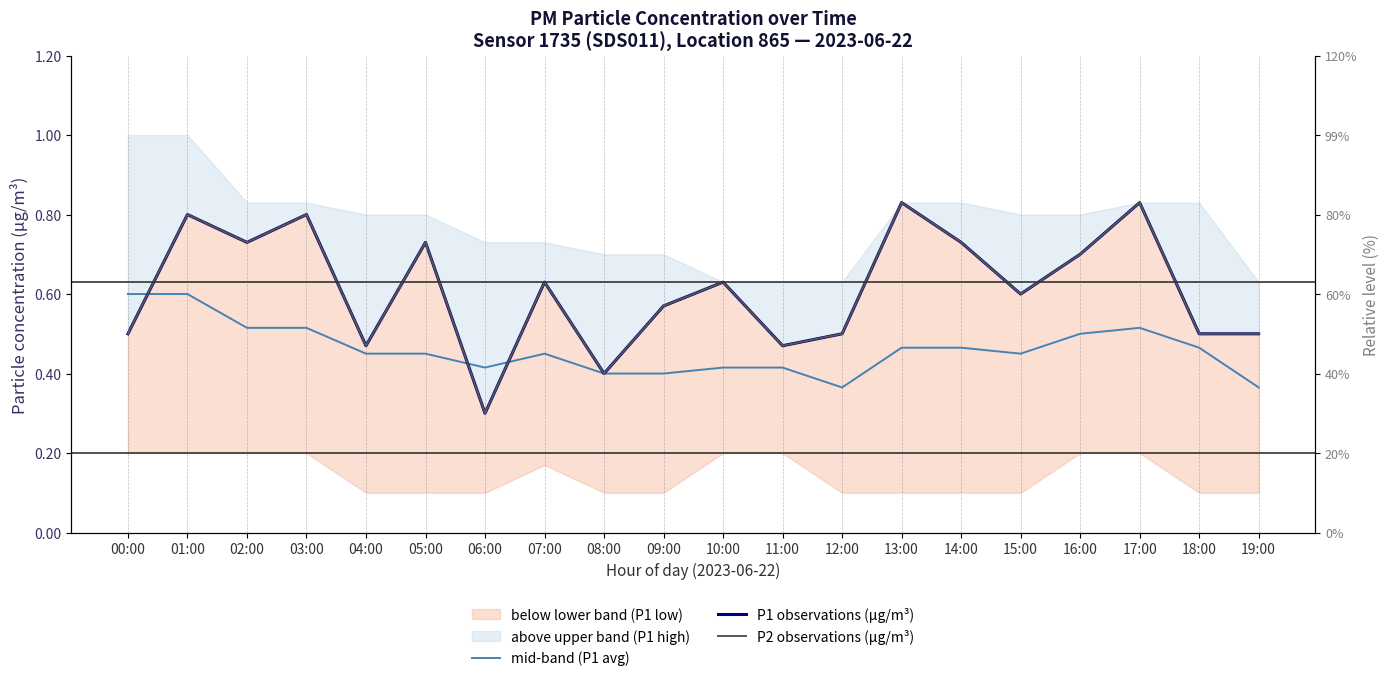

Reading left to right, extract all data points from this chart.

mid-band (P1 avg): 00:00=0.6	01:00=0.6	02:00=0.5	03:00=0.5	04:00=0.5	05:00=0.5	06:00=0.4	07:00=0.5	08:00=0.4	09:00=0.4	10:00=0.4	11:00=0.4	12:00=0.4	13:00=0.5	14:00=0.5	15:00=0.5	16:00=0.5	17:00=0.5	18:00=0.5	19:00=0.4
P1 observations (µg/m³): 00:00=0.5	01:00=0.8	02:00=0.7	03:00=0.8	04:00=0.5	05:00=0.7	06:00=0.3	07:00=0.6	08:00=0.4	09:00=0.6	10:00=0.6	11:00=0.5	12:00=0.5	13:00=0.8	14:00=0.7	15:00=0.6	16:00=0.7	17:00=0.8	18:00=0.5	19:00=0.5
P2 observations (µg/m³): 00:00=0.5	01:00=0.8	02:00=0.7	03:00=0.8	04:00=0.5	05:00=0.7	06:00=0.3	07:00=0.6	08:00=0.4	09:00=0.6	10:00=0.6	11:00=0.5	12:00=0.5	13:00=0.8	14:00=0.7	15:00=0.6	16:00=0.7	17:00=0.8	18:00=0.5	19:00=0.5